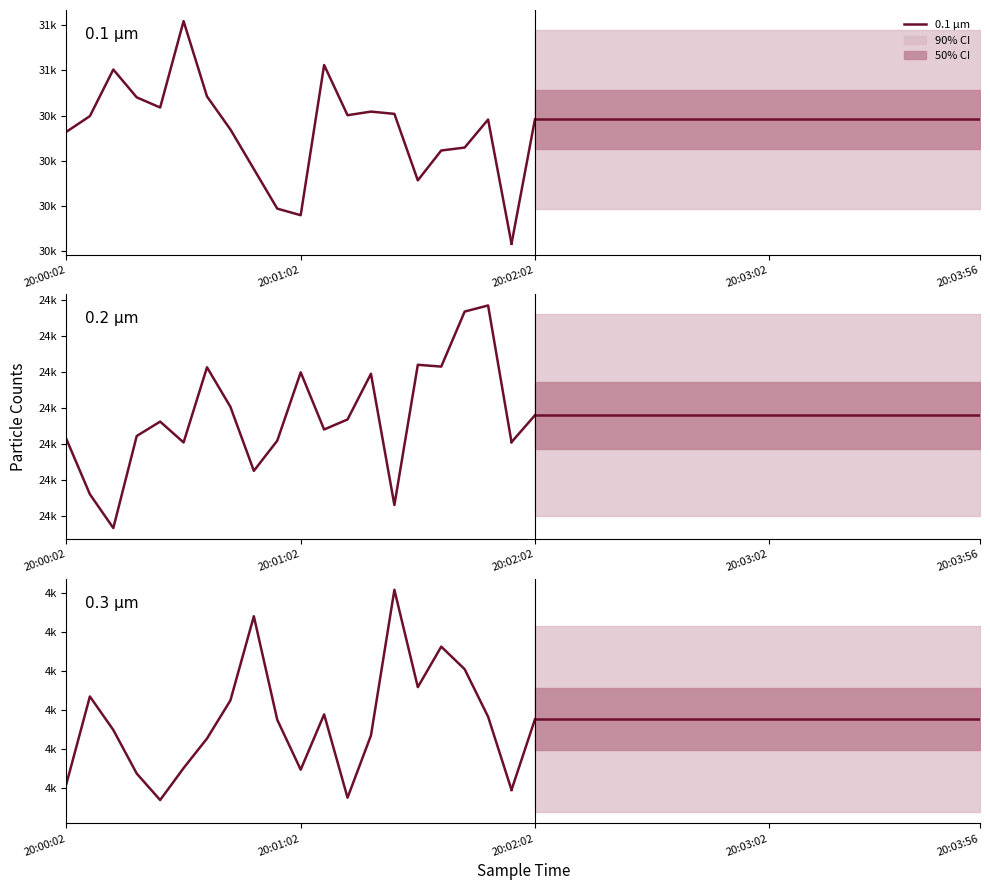

List the series in order of their peak value, highest first.

0.1 µm, 0.2 µm, 0.3 µm